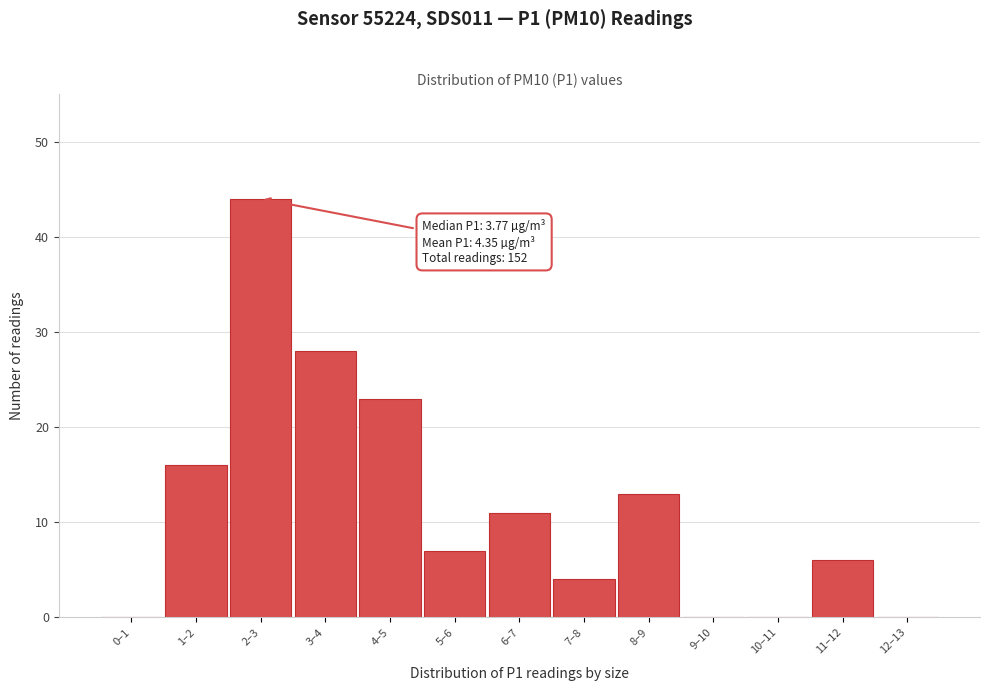

Reading left to right, extract all data points from this chart.

0–1=0	1–2=16	2–3=44	3–4=28	4–5=23	5–6=7	6–7=11	7–8=4	8–9=13	9–10=0	10–11=0	11–12=6	12–13=0